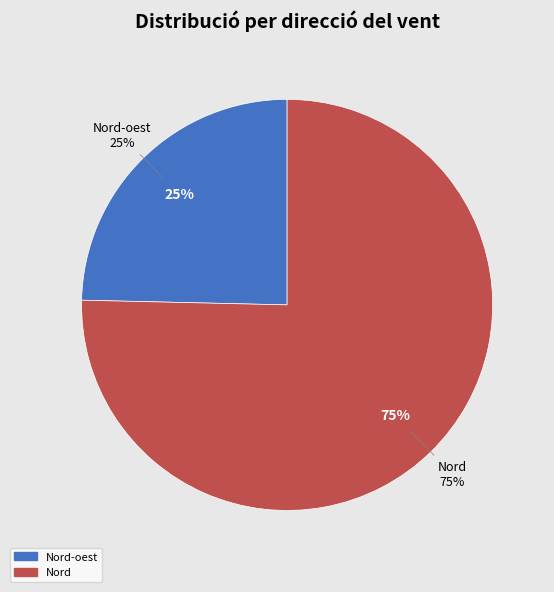

Between 19 and 6, which is larger?

19